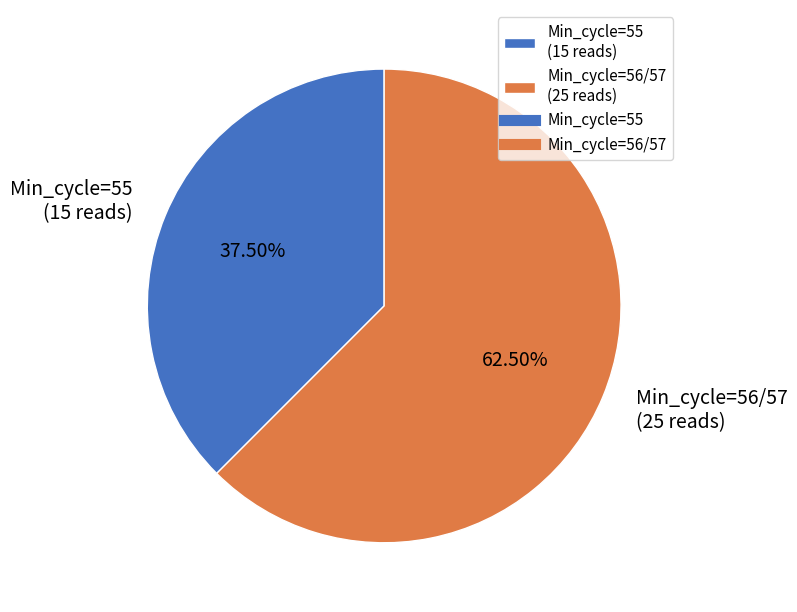

Between Min_cycle=56/57 (25 reads) and Min_cycle=55 (15 reads), which is larger?

Min_cycle=56/57 (25 reads)